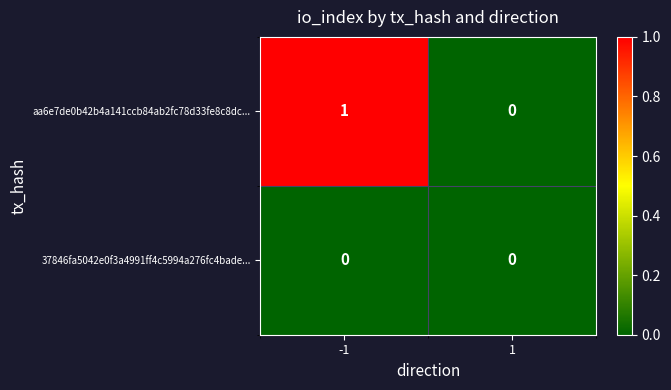

Which series has the largest range (max minus min)?

aa6e7de0b42b4a141ccb84ab2fc78d33fe8c8dc...